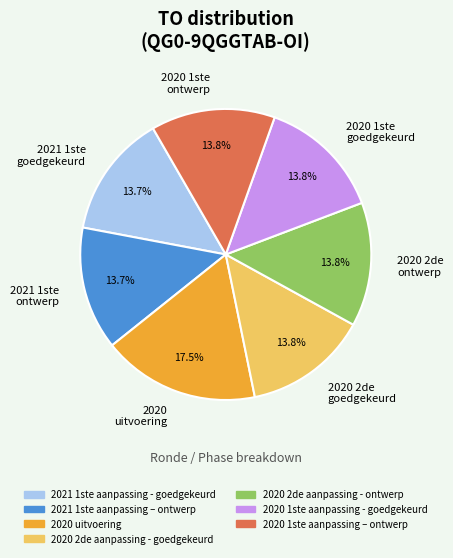

What is the ratio of the value at 2020 1ste goedgekeurd to the value at 2020 2de ontwerp?

1.0